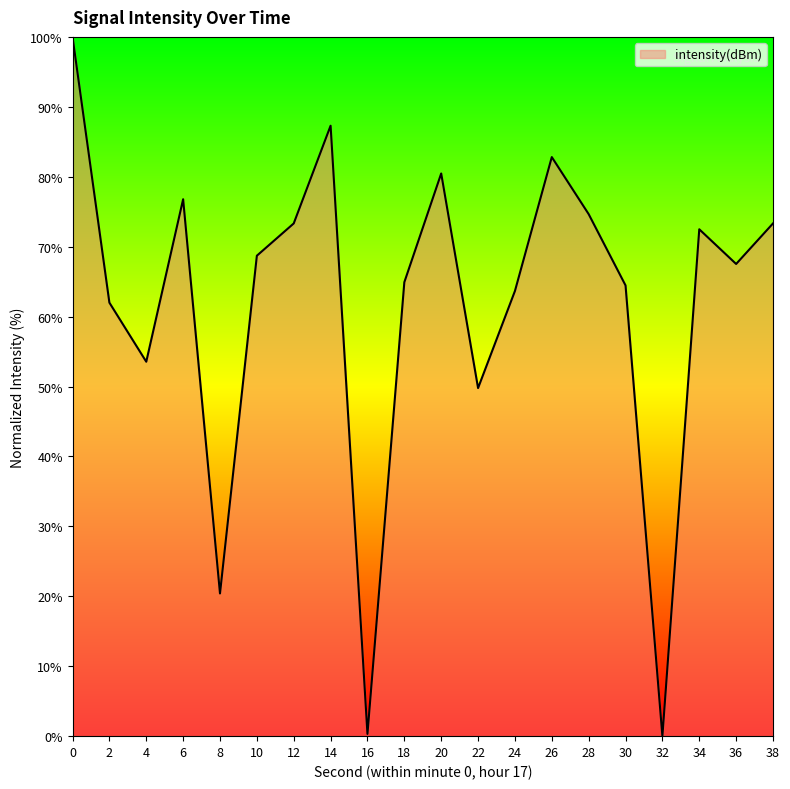

Where is the first local maximum?

6